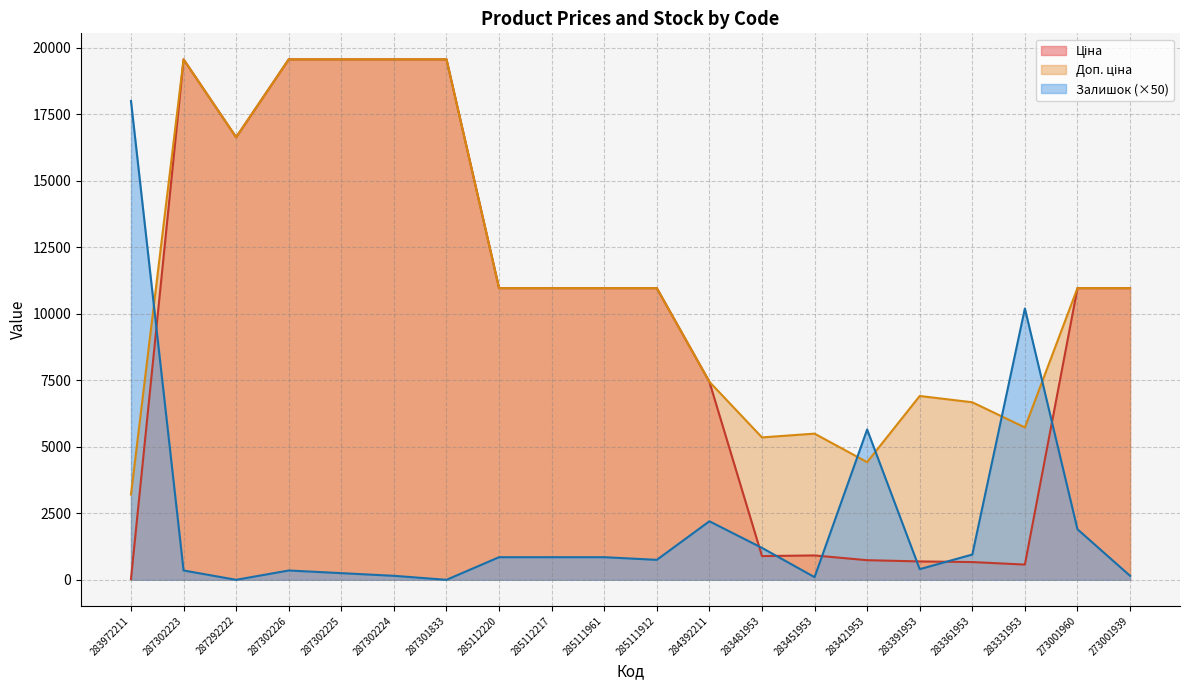

What is the spread (max minus min) of values at 285111912?

10214.4